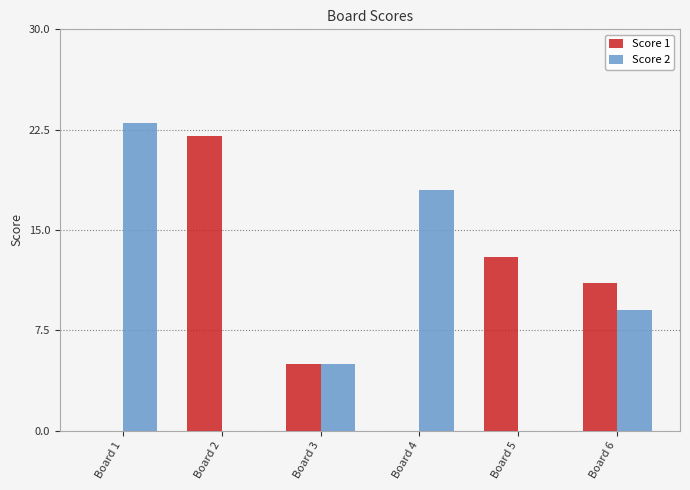

Is it true that Score 2 equals 5 at Board 3?

True